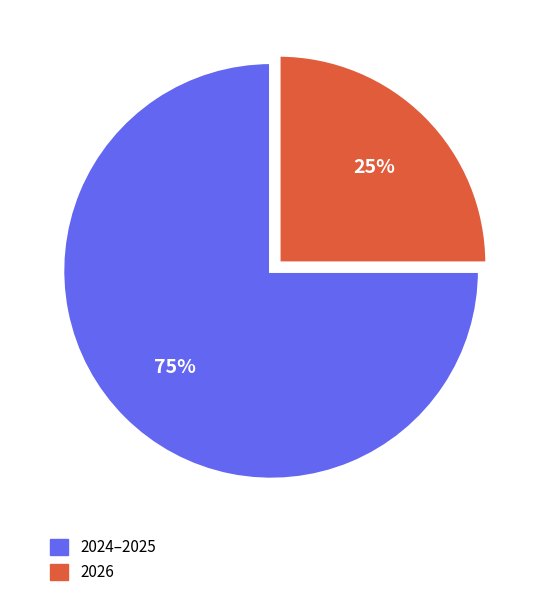

To the nearest percent, what is the difference between the largest and smallest slice percentages?

50%